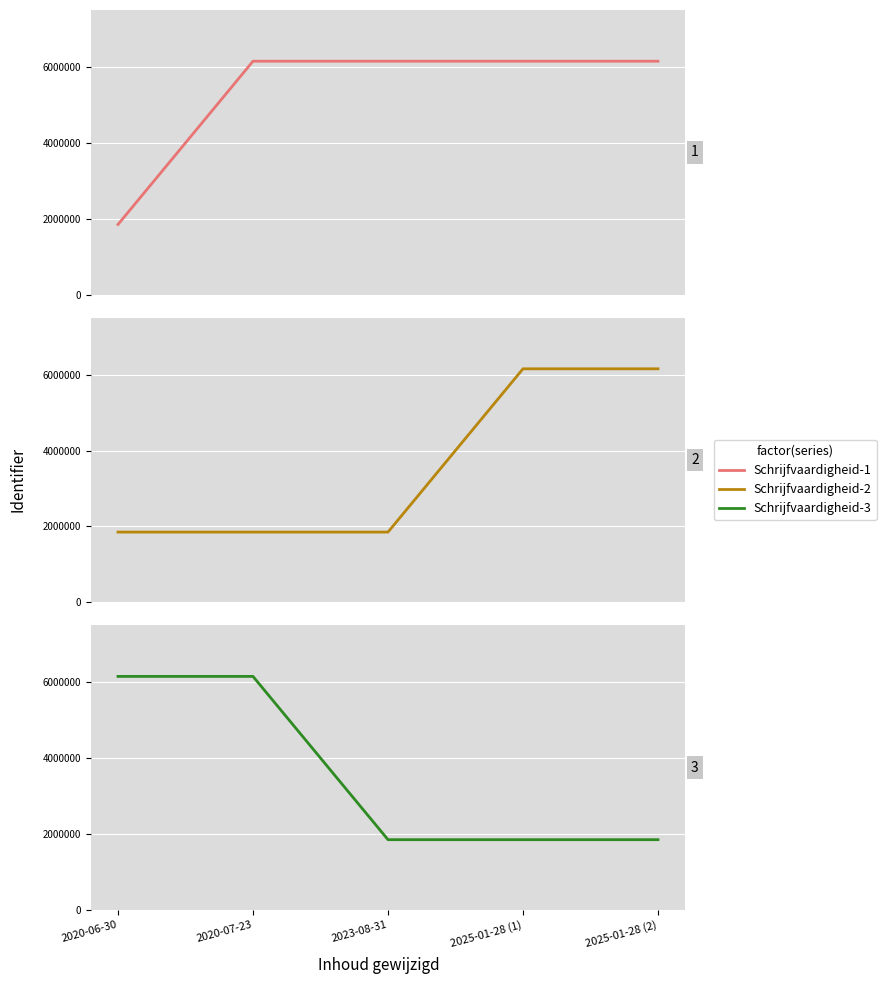

The value of Schrijfvaardigheid-3 at 2020-07-23 is 10730783. True or false?

False